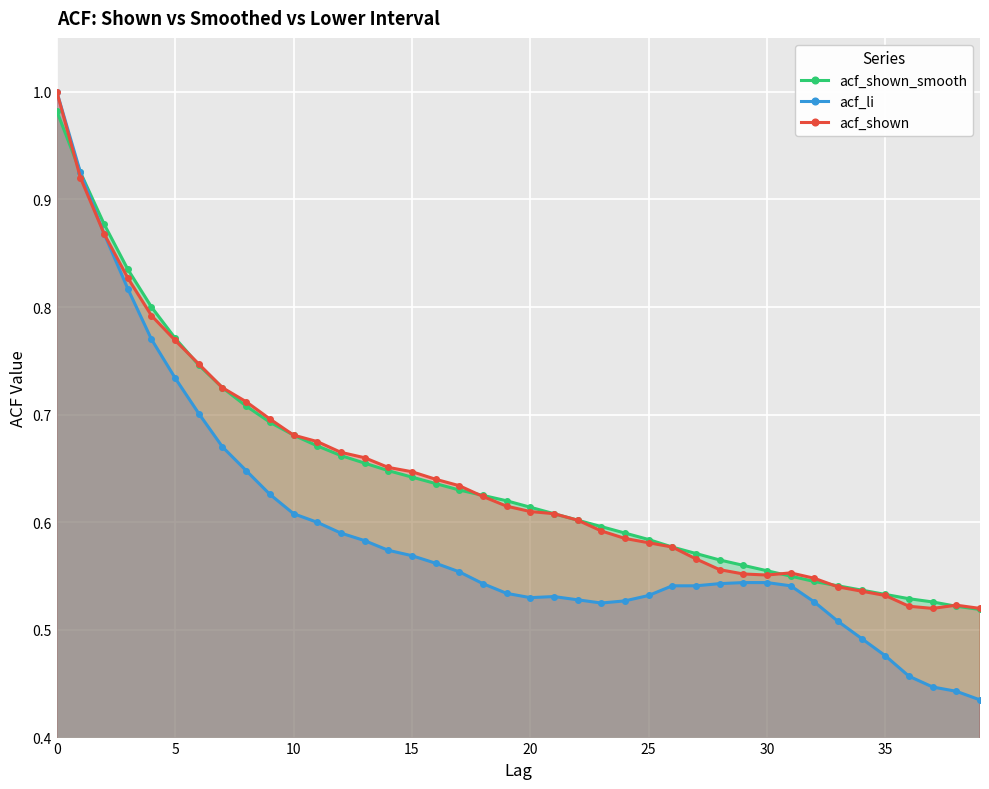

Does the chart display data point markers on the line(s)?

Yes